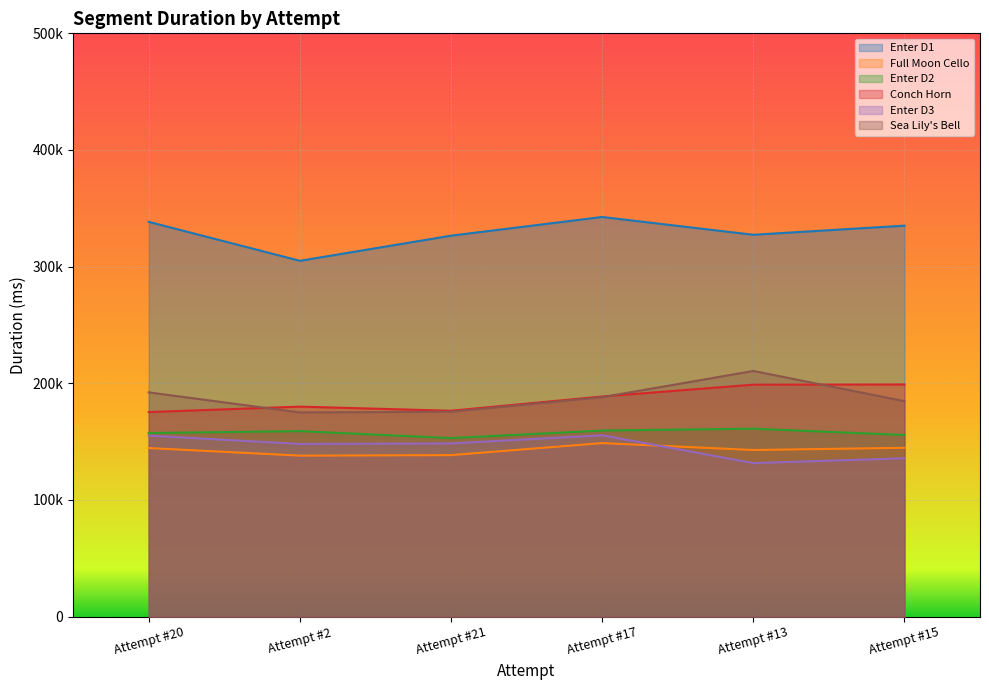

What position from the right is Attempt #21?

4